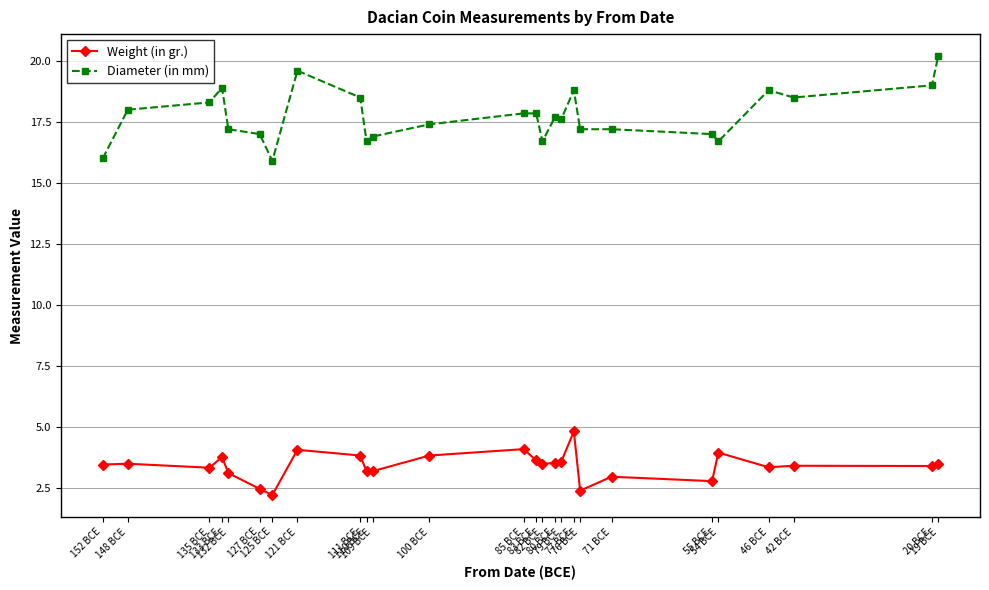

What is the difference between the Diameter (in mm) values at 109 BCE and 135 BCE?

1.4